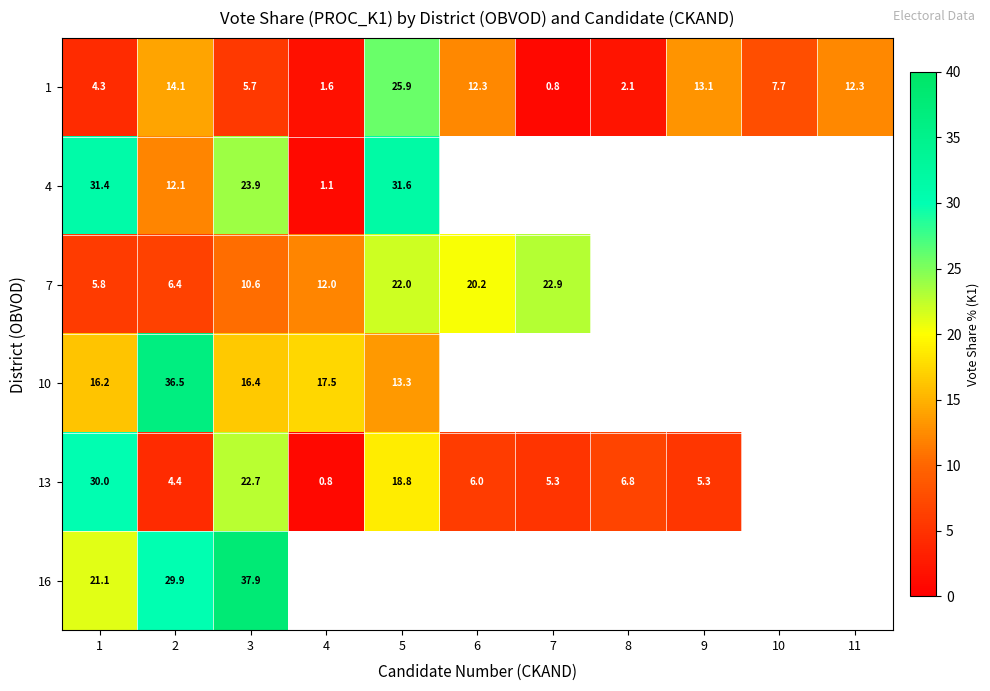

At how many categories does at least one series exceed 9?

9